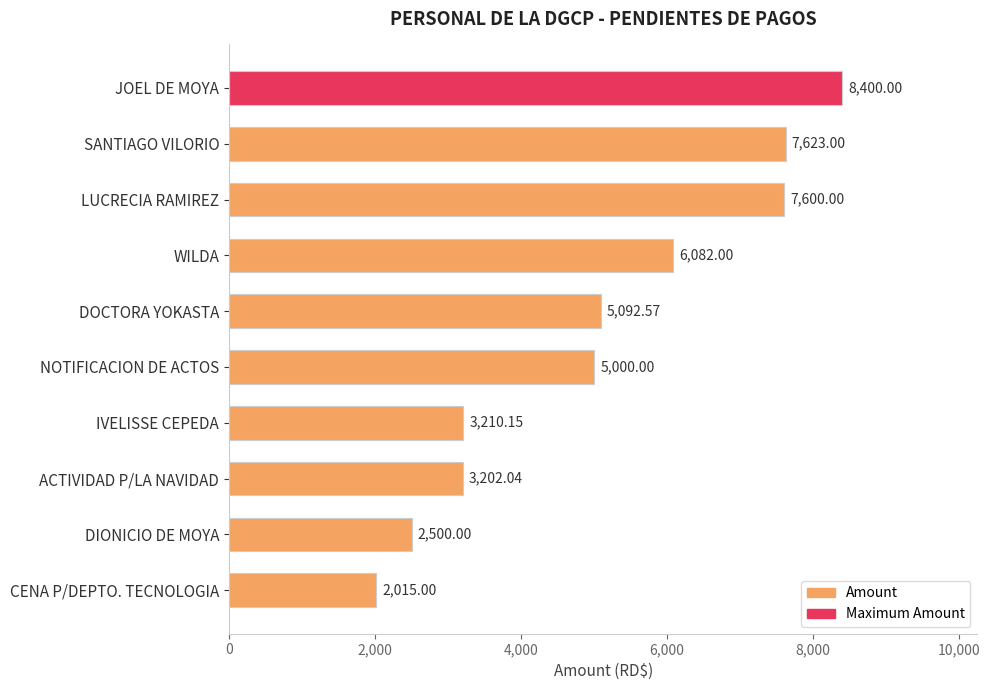

What is the label of the 7th bar from the top?

IVELISSE CEPEDA